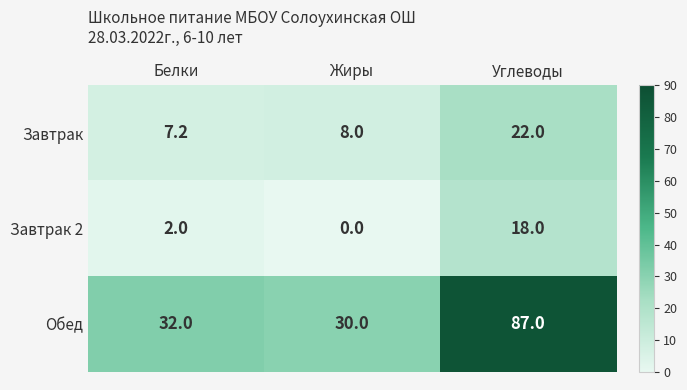

Rank the series by their maximum value, from highest to lowest.

Обед, Завтрак, Завтрак 2